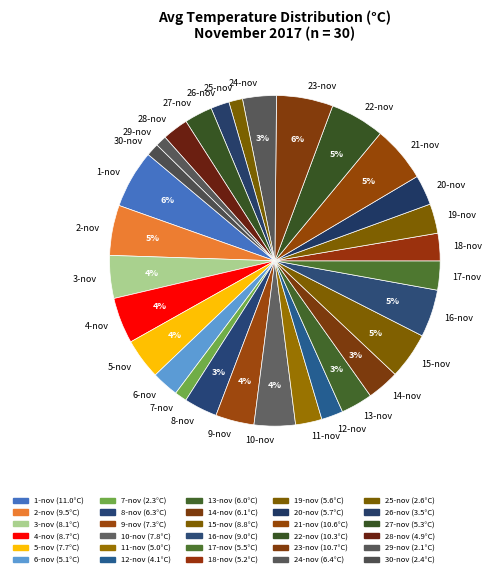

How many segments does this pie chart have?

30